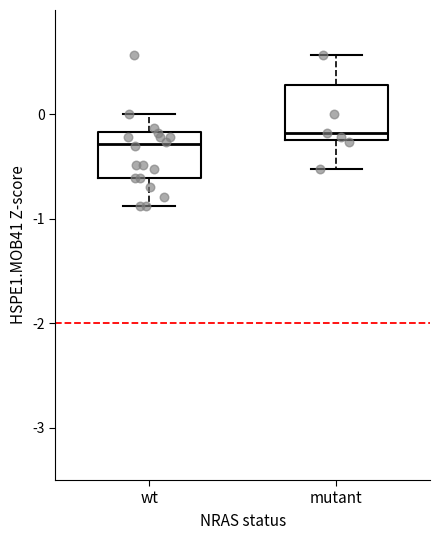

Reading left to right, read every box against the y-axis: the position of its median line, the range the box covers, and the ends of its whiskers. The values are not printed on the chart, so give them approximately, as read against the axis.

wt: median -0.3, box -0.6 to -0.2, whiskers -0.9 to 0.0
mutant: median -0.2 (just above the box's lower edge), box -0.2 to 0.3, whiskers -0.5 to 0.6